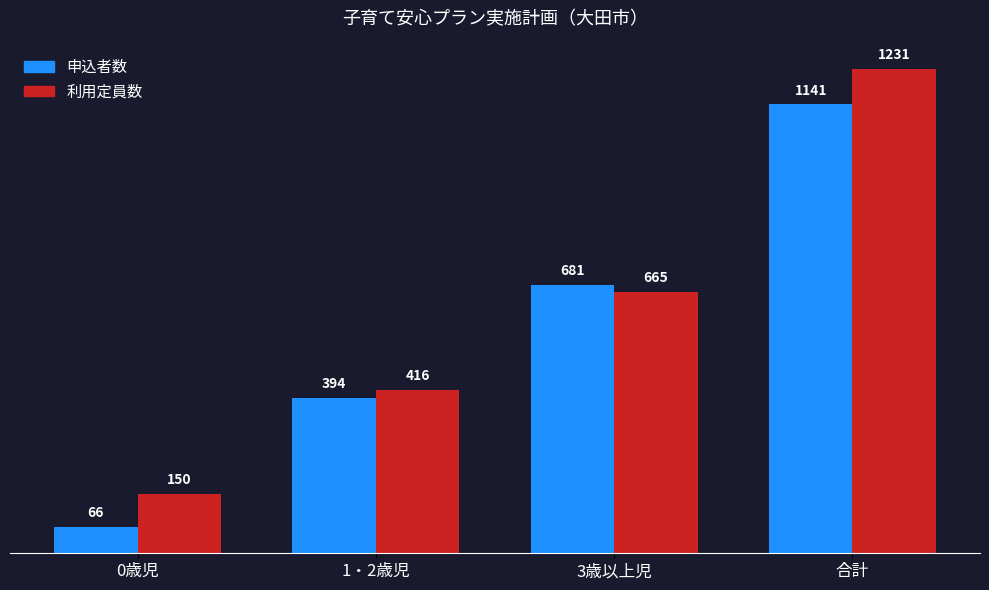

List the labels in order of 申込者数 value, largest first.

合計, 3歳以上児, 1・2歳児, 0歳児